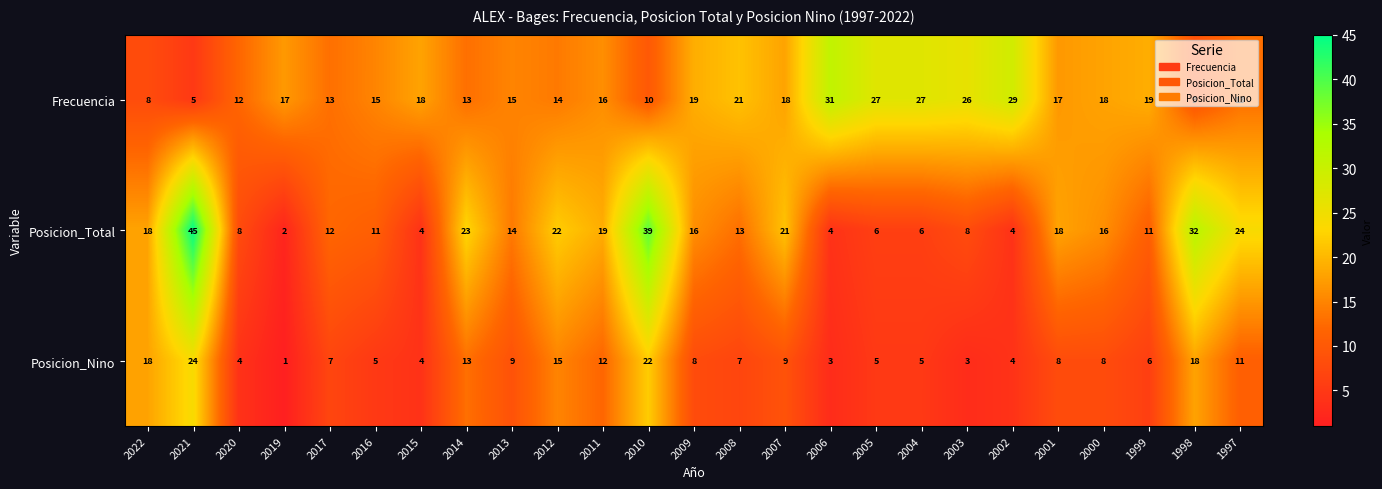

Which series has the largest total across all categories?

Frecuencia